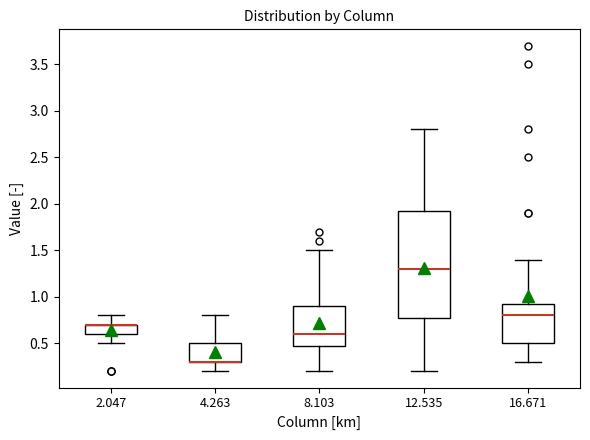

Reading left to right, read every box against the y-axis: the position of its median line, the range the box covers, and the ends of its whiskers. The values are not printed on the chart, so give them approximately, as read against the axis.

2.047: median 0.70 (drawn on the box's upper edge), box 0.60 to 0.70, whiskers 0.50 to 0.80
4.263: median 0.30 (drawn on the box's lower edge), box 0.30 to 0.50, whiskers 0.20 to 0.80
8.103: median 0.60, box 0.50 to 0.90, whiskers 0.20 to 1.50
12.535: median 1.30, box 0.80 to 1.95, whiskers 0.20 to 2.80
16.671: median 0.80, box 0.50 to 0.95, whiskers 0.30 to 1.40